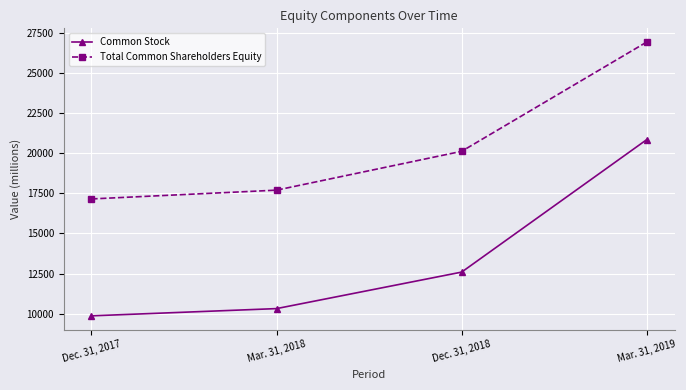

Reading left to right, extract all data points from this chart.

Common Stock: 9865	10316	12588	20834
Total Common Shareholders Equity: 17142	17689	20107	26909